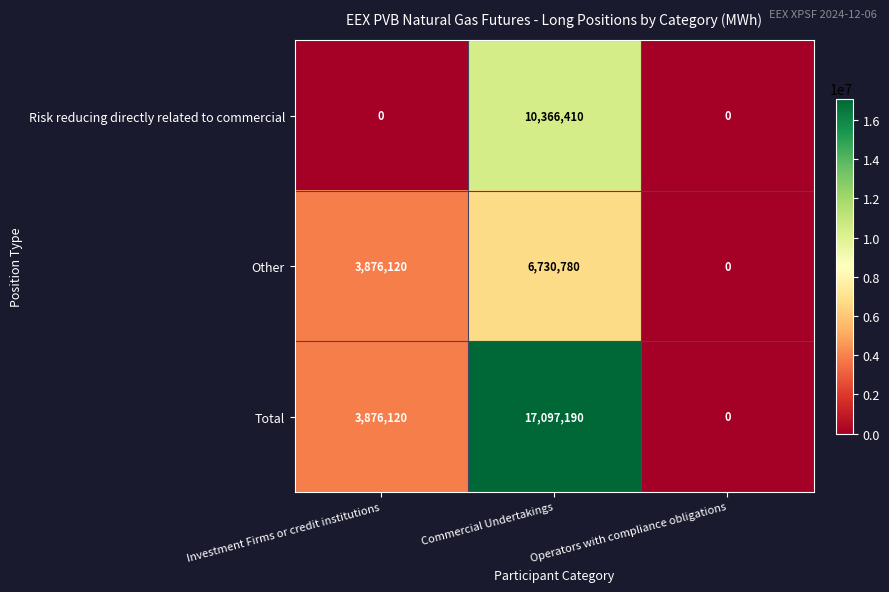

The Risk reducing directly related to commercial series shows 3224155 at Commercial Undertakings. True or false?

False